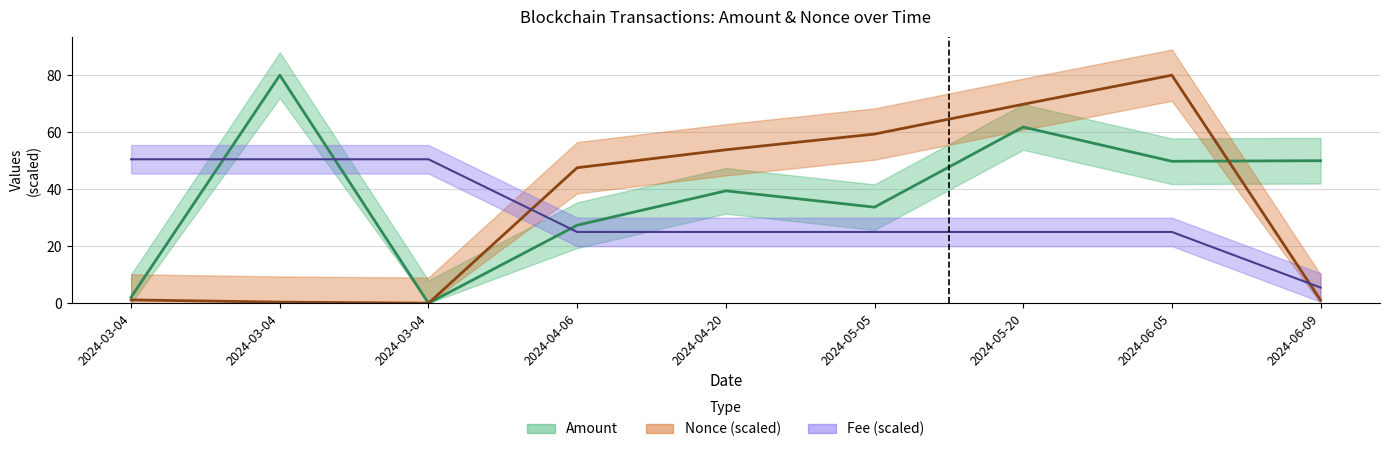

What is the sum of the Nonce values at 2024-06-05 and 2024-04-06?

127.5